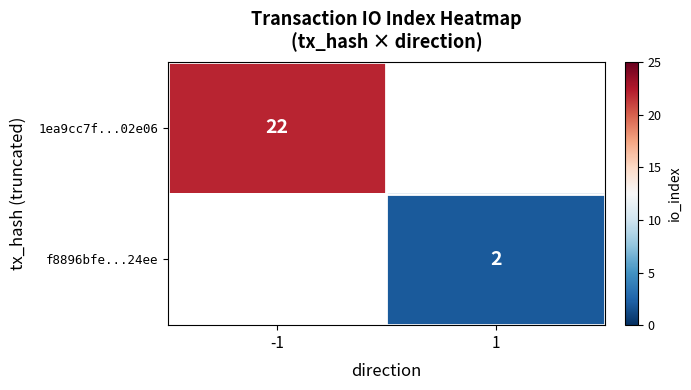

Count the number of data series in this chart.

2